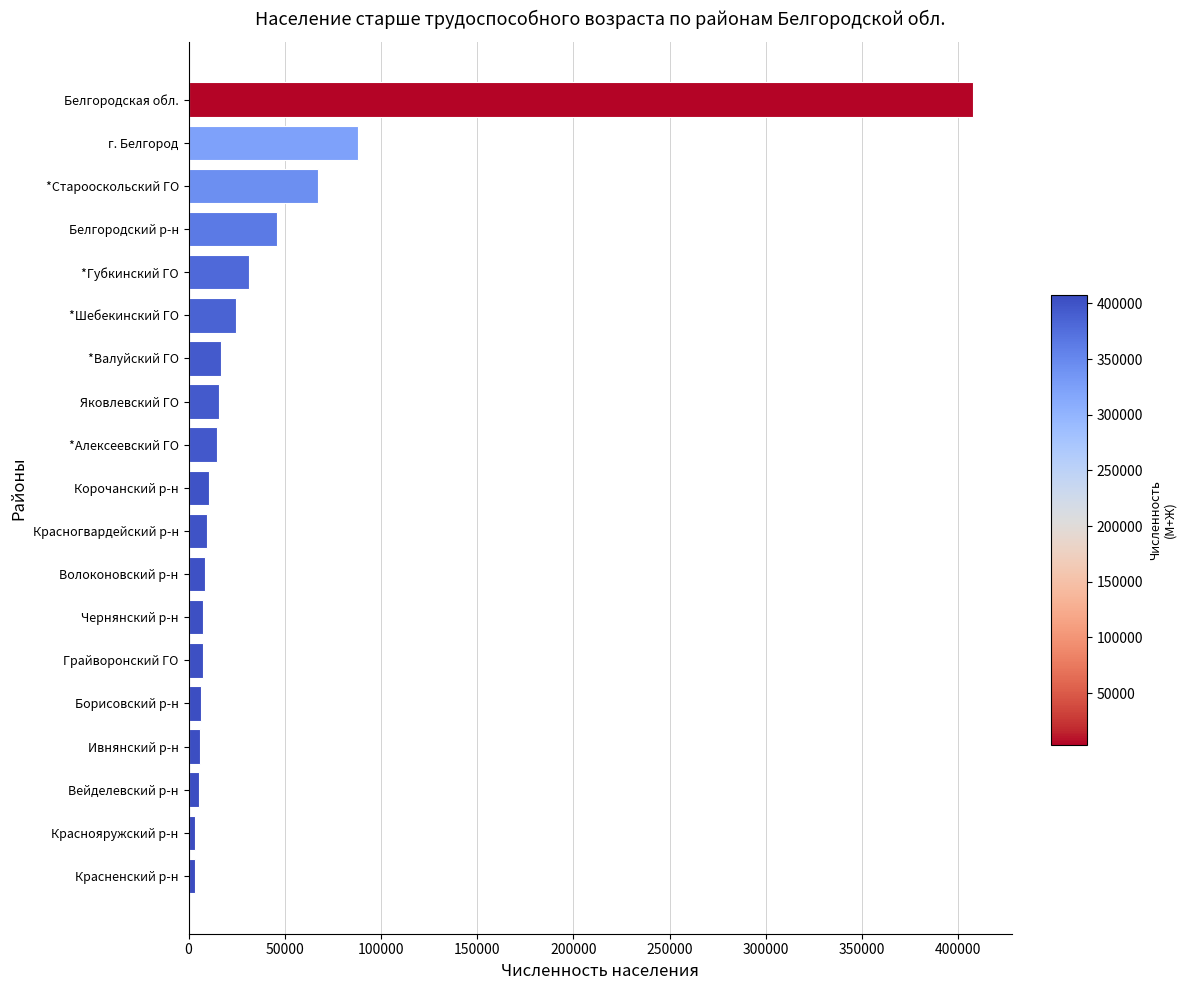

What is the difference between the second highest and minimum values?

84651